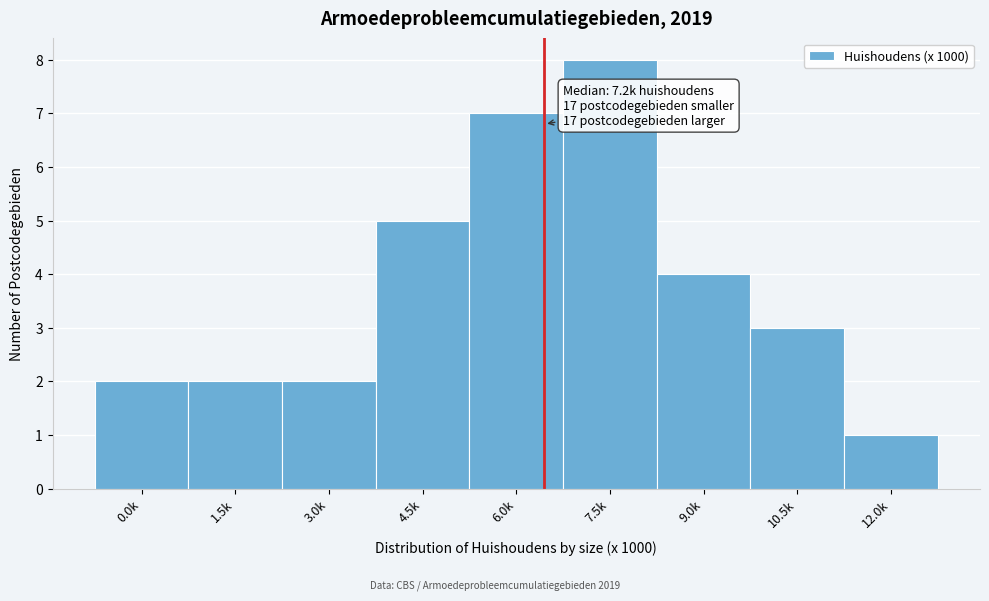

Reading left to right, transcribe all the data shown in this chart.

2	2	2	5	7	8	4	3	1